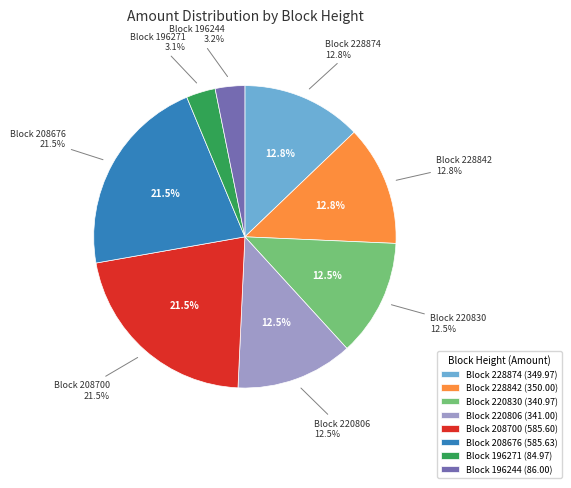

The 228874 slice represents 19% of the pie. True or false?

False